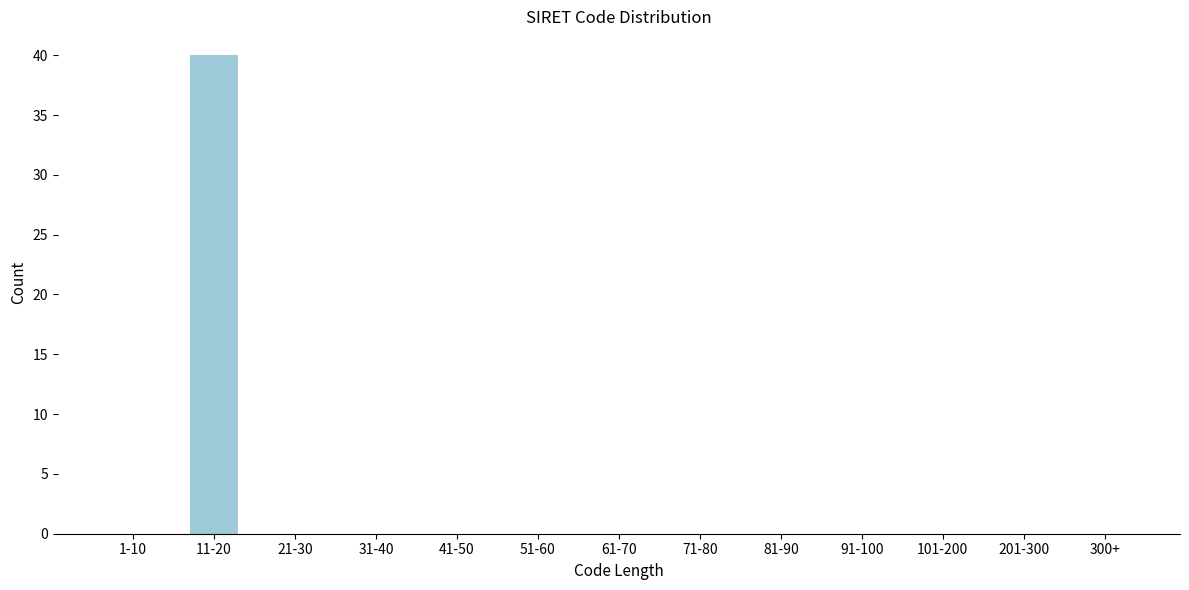

Reading right to left, list all the values displayed in this chart.

300+=0	201-300=0	101-200=0	91-100=0	81-90=0	71-80=0	61-70=0	51-60=0	41-50=0	31-40=0	21-30=0	11-20=40	1-10=0